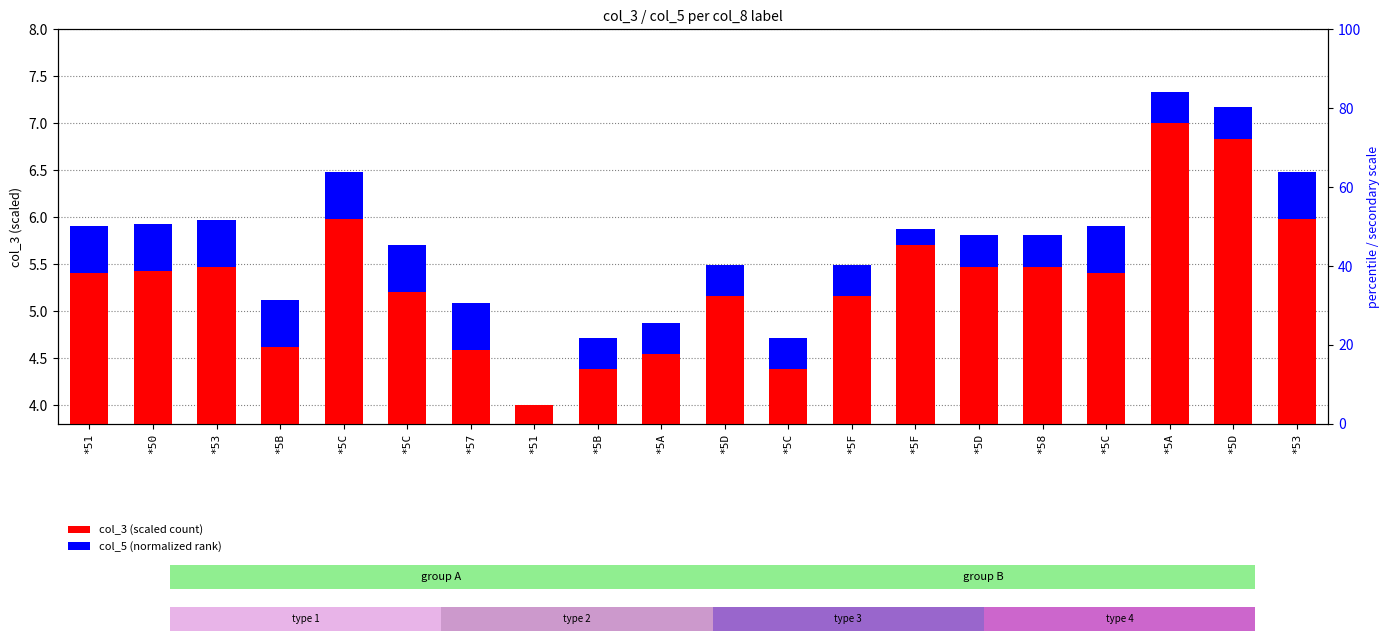

What is the average value of the col_5 (normalized) series?

0.4